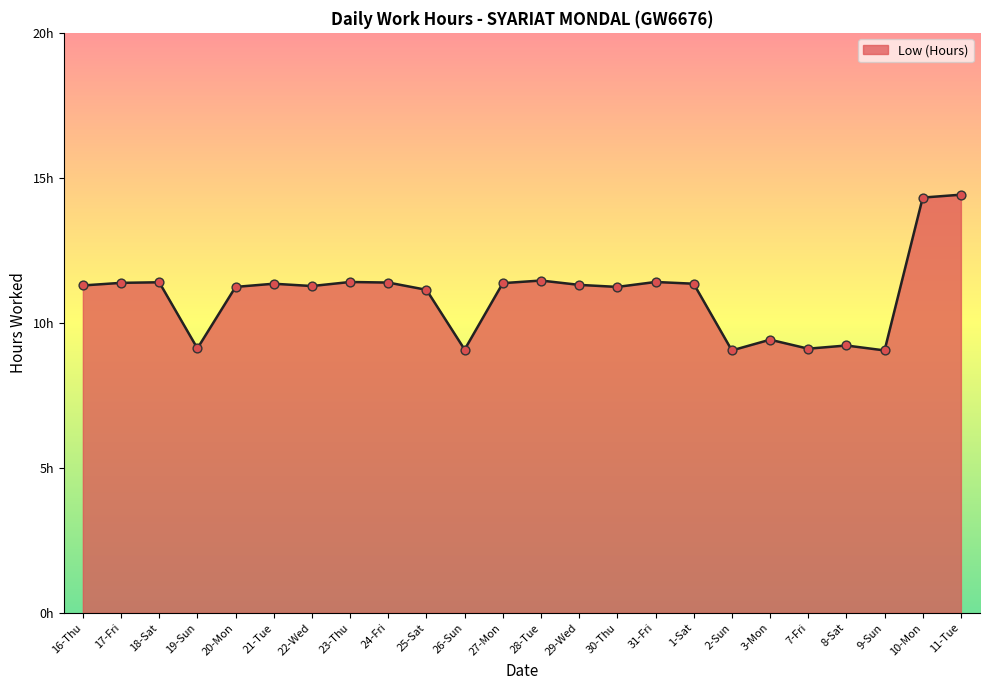

What is the ratio of the value at 30-Thu to the value at 22-Wed?

1.0